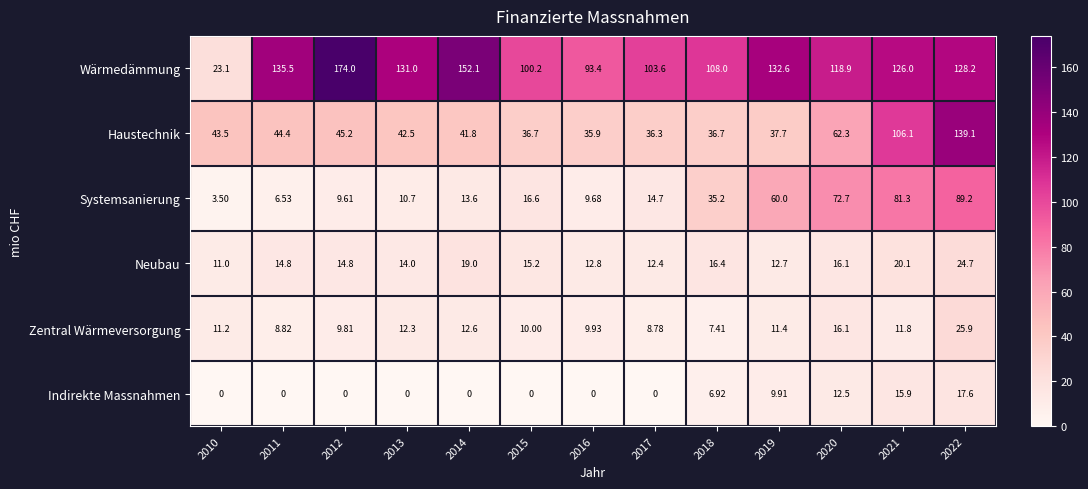

At which category is the sum across all series the highest?

2022